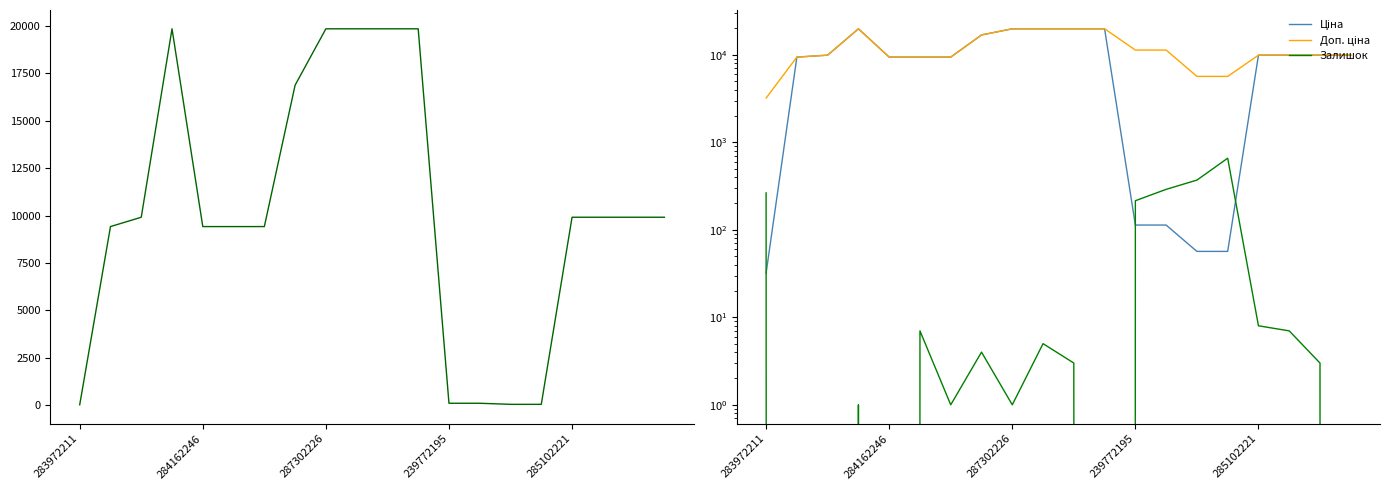

Which series has the largest total across all categories?

Доп. ціна